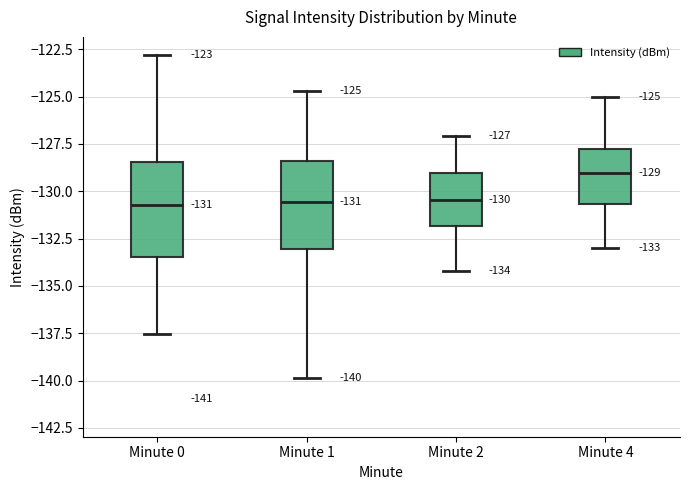

Which box has the highest median line?

Minute 4